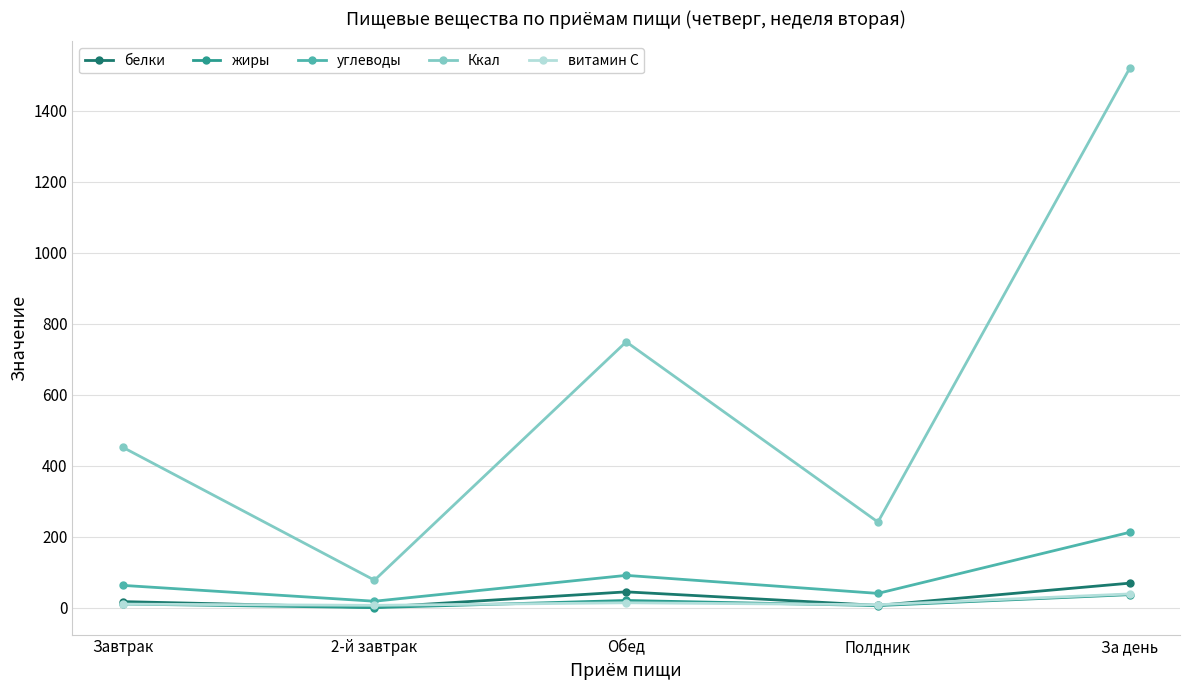

Is the value of Ккал at Полдник greater than the value of белки at Обед?

Yes